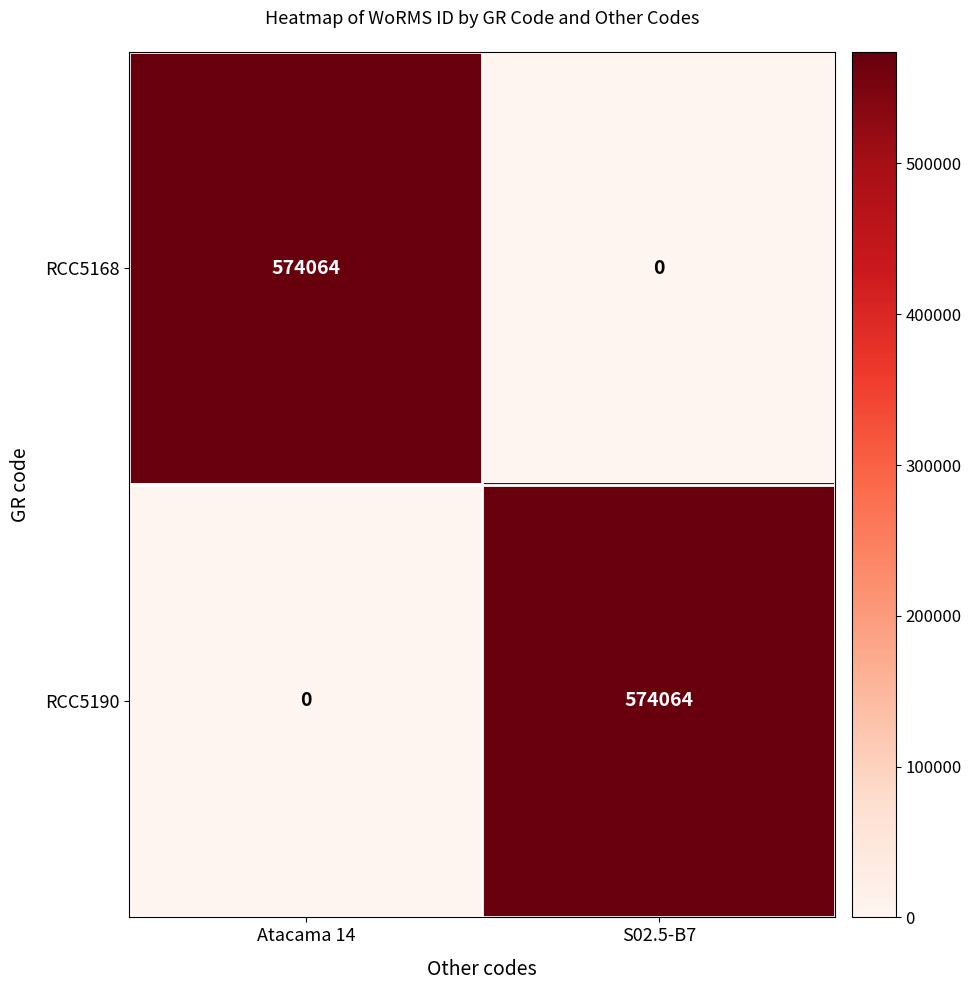

At which label is RCC5190 closest to 287032?

Atacama 14